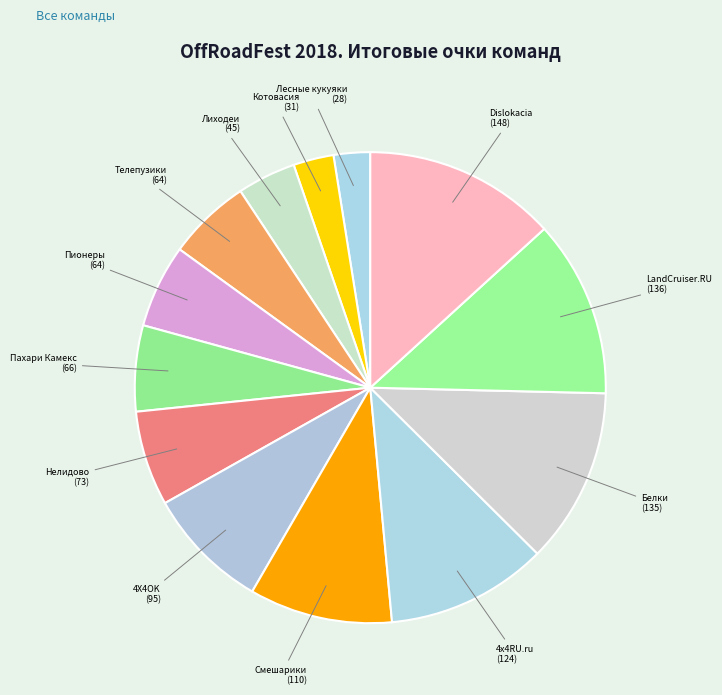

Approximately how many times larger is the value at Телепузики compared to Котовасия?

2.1